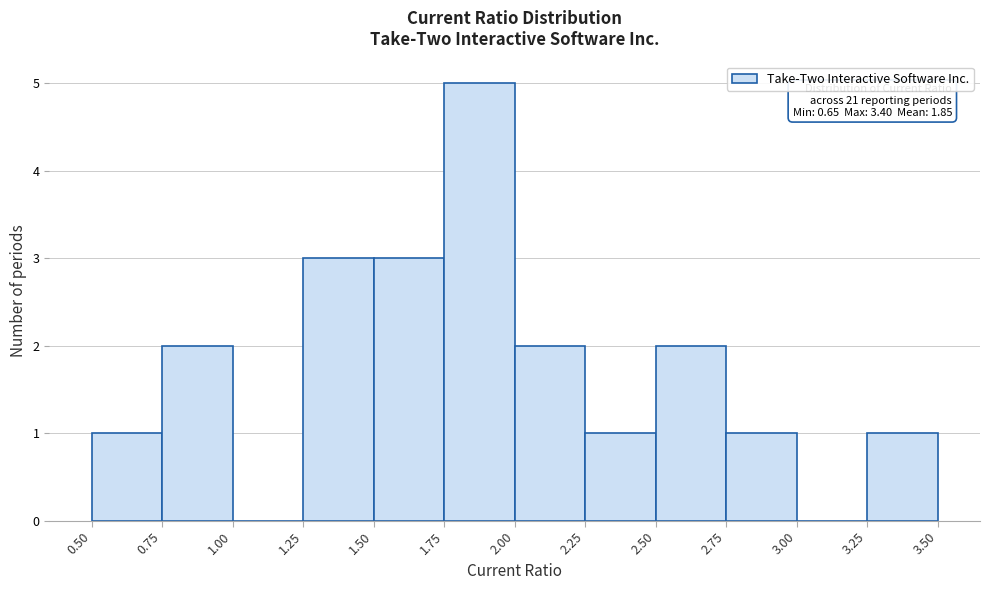

Over which range of the x-axis is the bar tallest?

1.75 to 2.00